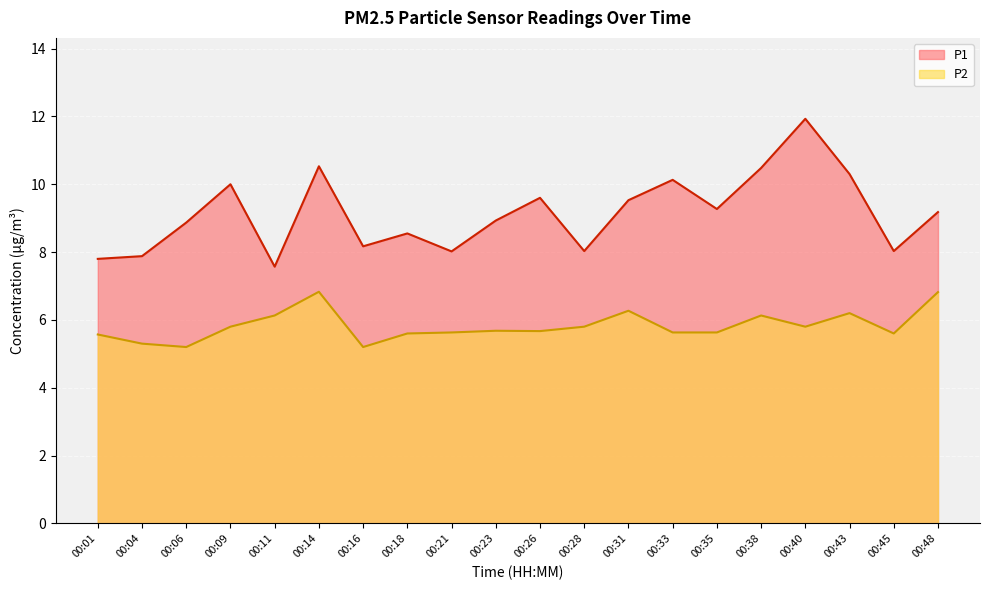

List the series in order of their peak value, lowest first.

P2, P1